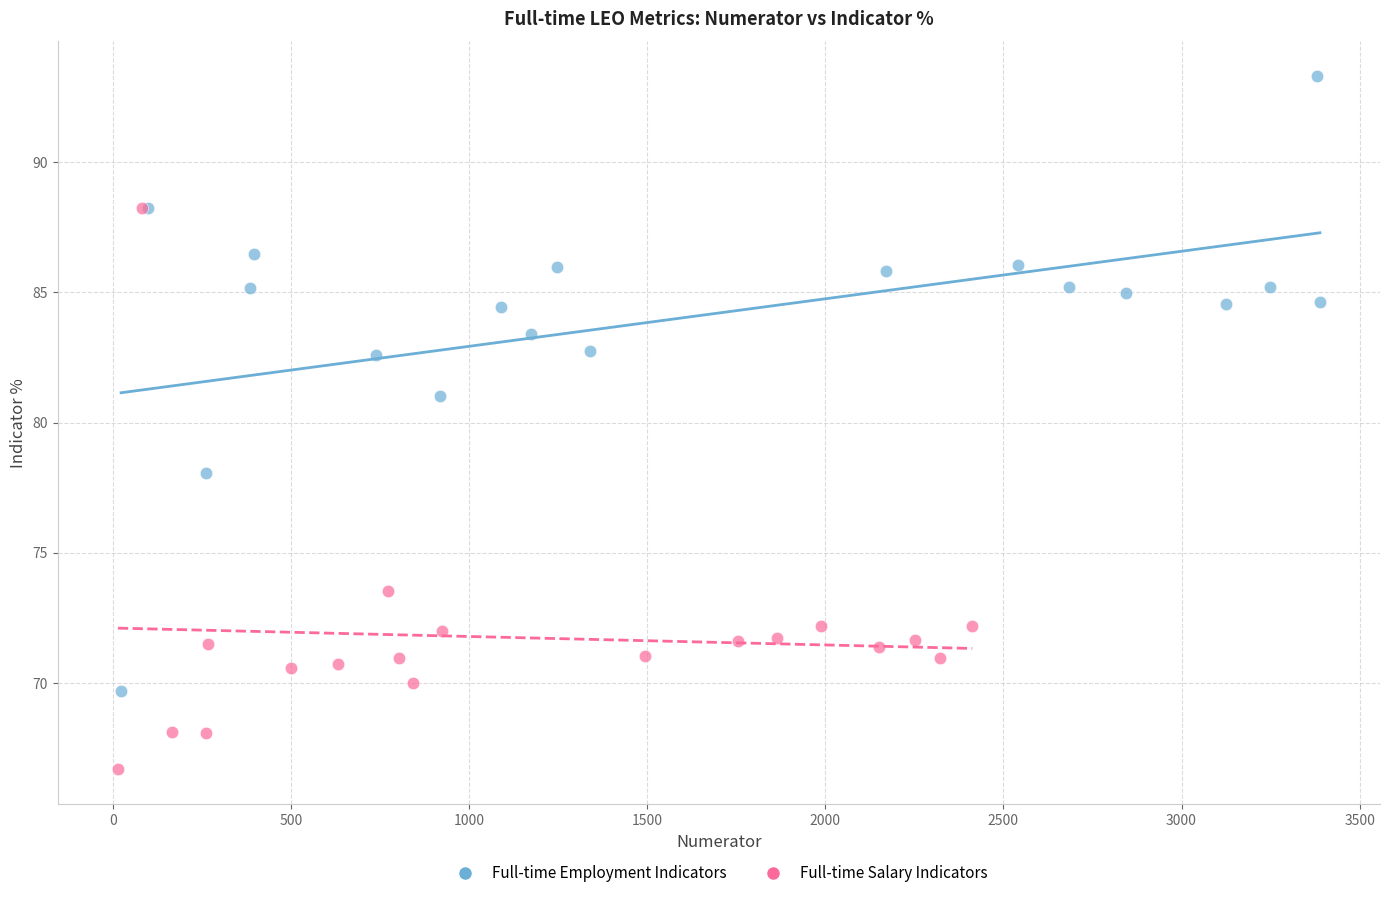

Which series reaches the minimum Y coordinate?

Full-time Salary Indicators